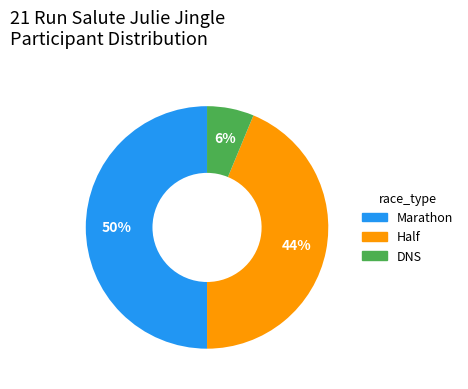

To the nearest percent, what is the difference between the largest and smallest slice percentages?

44%